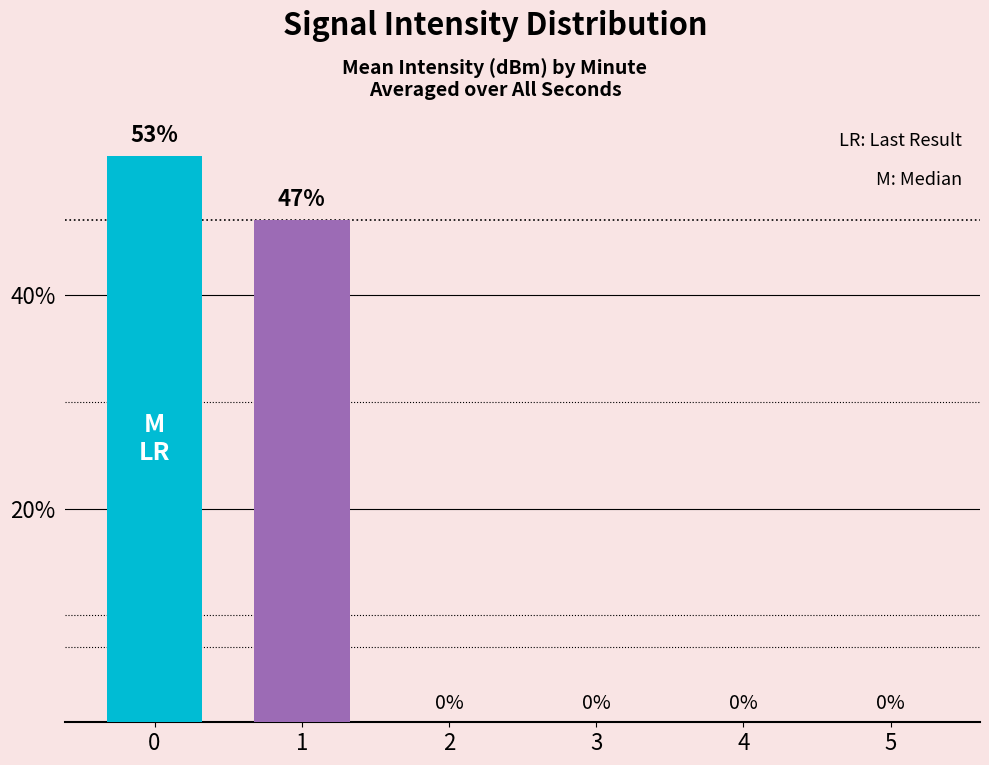

What is the sum of all values?

100